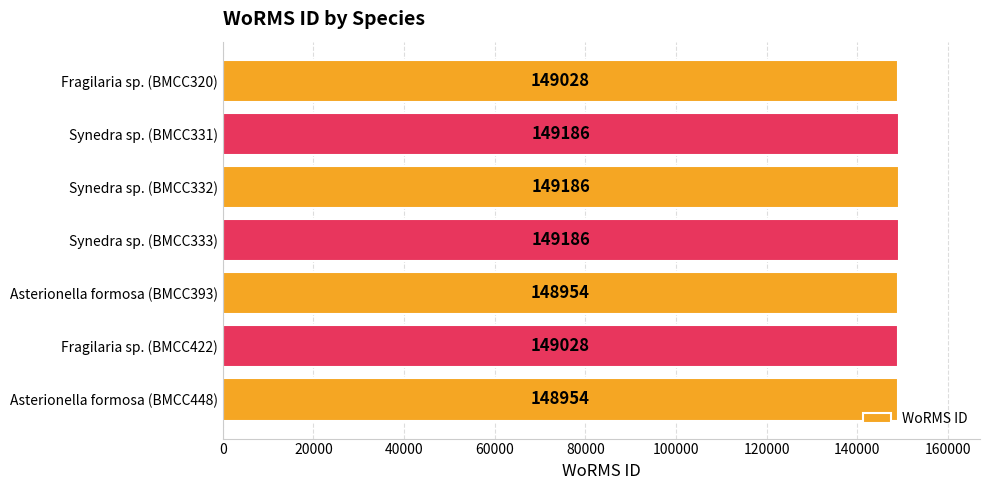

Reading bottom to top, transcribe all the data shown in this chart.

148954	149028	148954	149186	149186	149186	149028